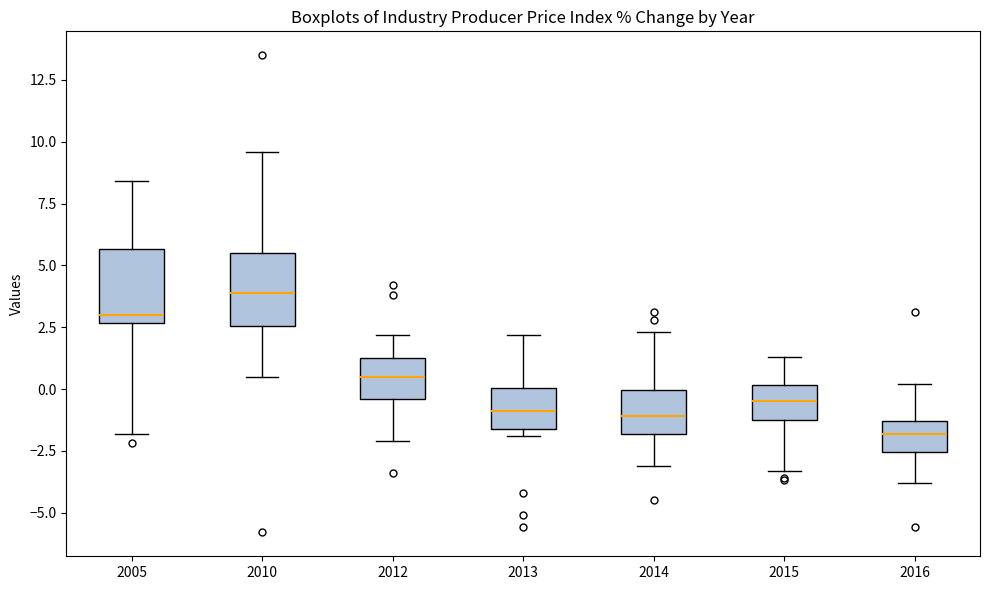

Reading left to right, transcribe this box plot: for each box, give where its median line is, the range the box spans, and where its two whiskers end, as read against the y-axis. The values are not printed on the chart, so give them approximately, as read against the axis.

2005: median 3.0, box 2.5 to 5.5, whiskers -2.0 to 8.5
2010: median 4.0, box 2.5 to 5.5, whiskers 0.5 to 9.5
2012: median 0.5, box -0.5 to 1.5, whiskers -2.0 to 2.0
2013: median -1.0, box -1.5 to 0.0, whiskers -2.0 to 2.0
2014: median -1.0, box -2.0 to 0.0, whiskers -3.0 to 2.5
2015: median -0.5, box -1.0 to 0.0, whiskers -3.5 to 1.5
2016: median -2.0, box -2.5 to -1.5, whiskers -4.0 to 0.0